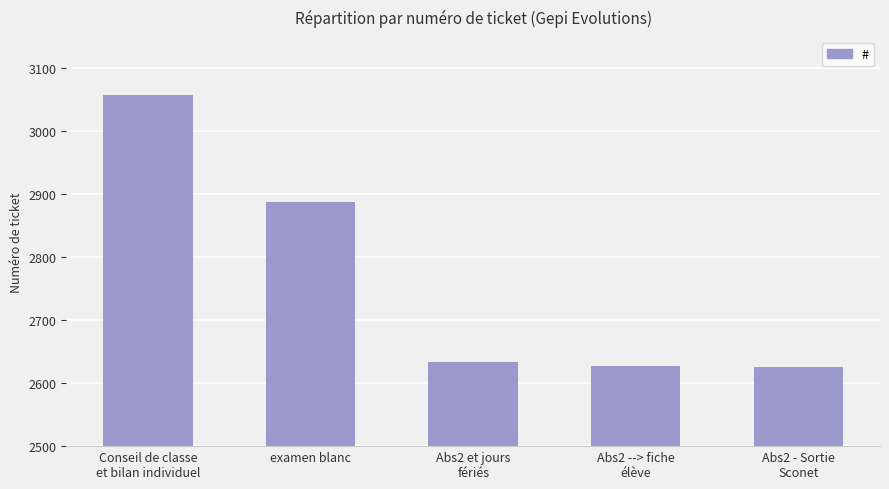

What is the label of the 4th bar from the left?

Abs2 --> fiche
élève